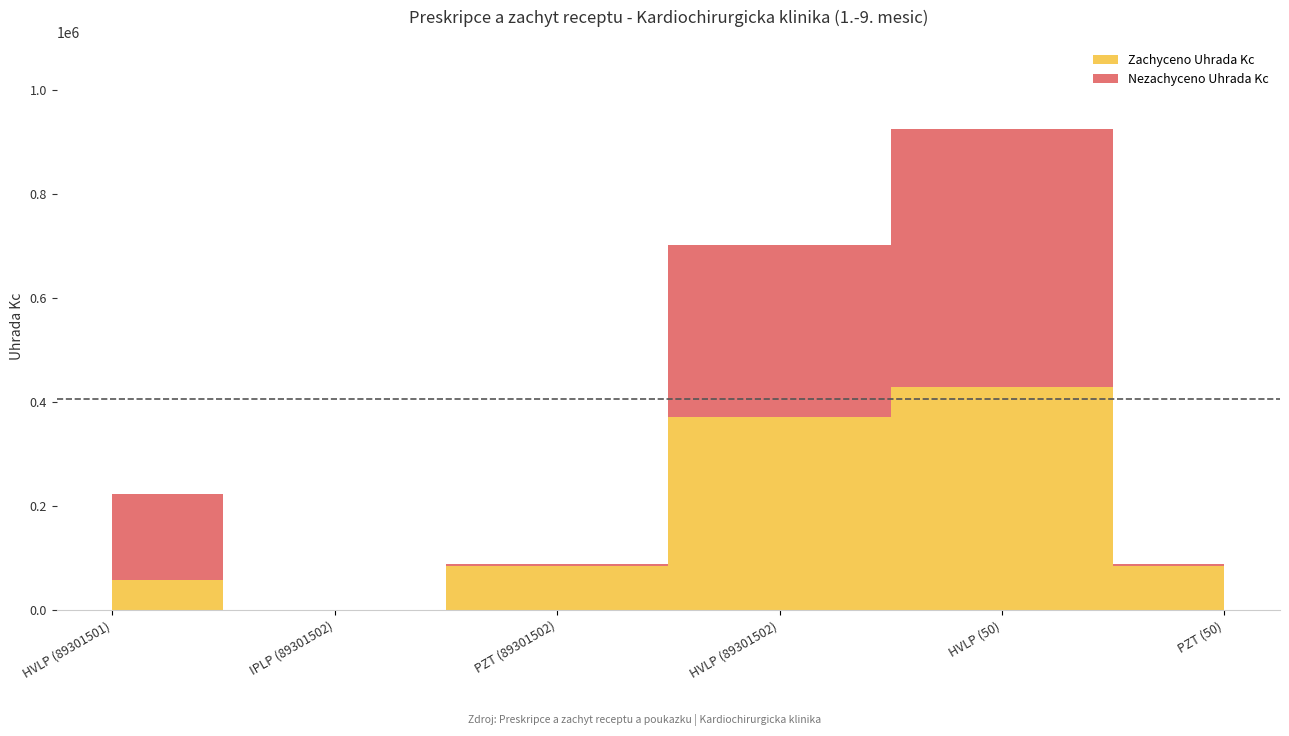

Count the number of categories in the chart.

6